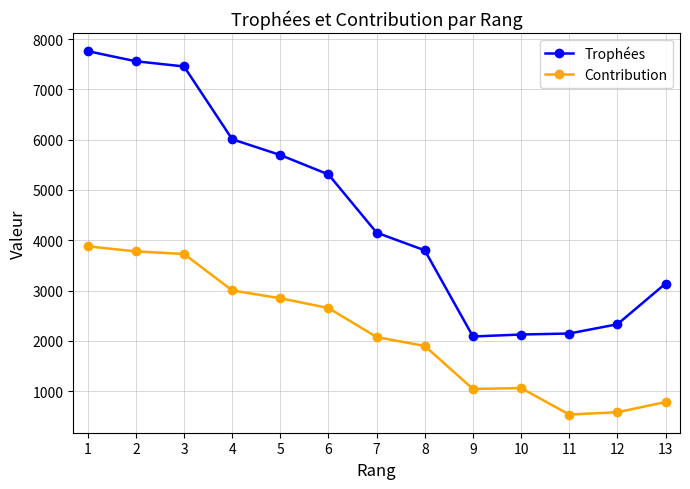

How many data points does each series have?

13